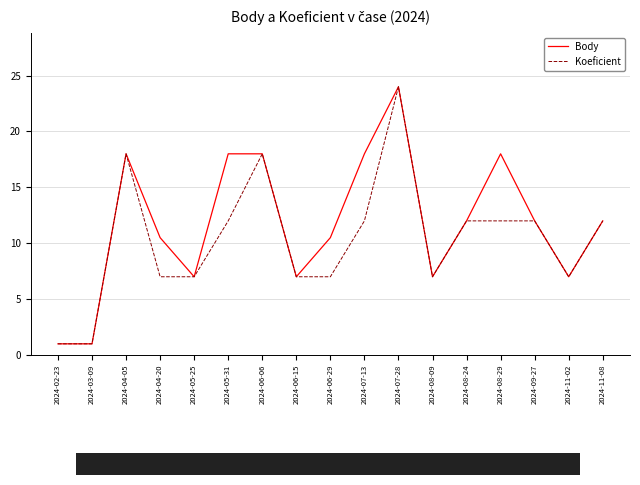

At 2024-05-31, list the series in order from largest to smallest.

Body, Koeficient